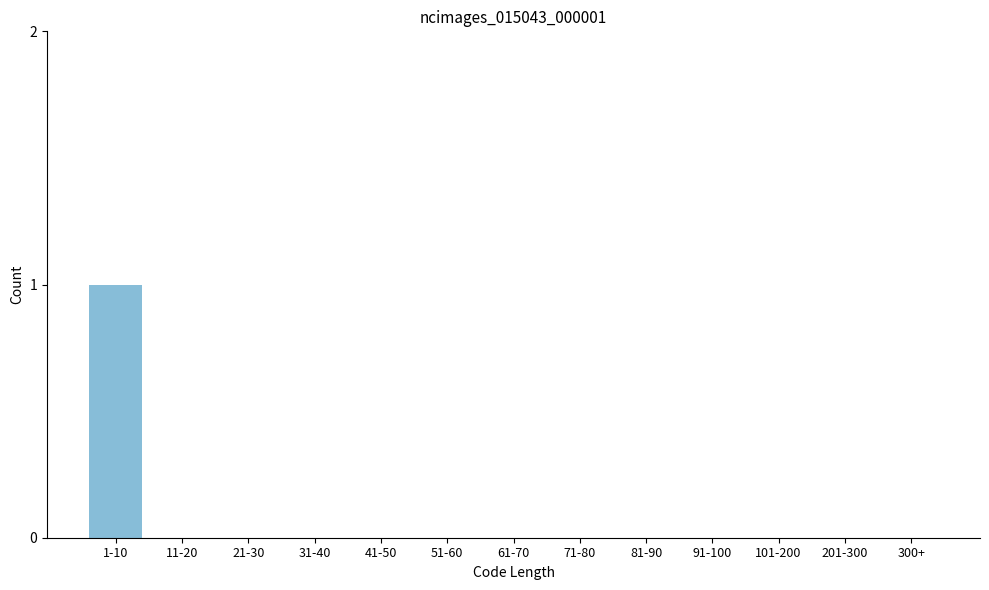

Reading right to left, extract all data points from this chart.

300+=0	201-300=0	101-200=0	91-100=0	81-90=0	71-80=0	61-70=0	51-60=0	41-50=0	31-40=0	21-30=0	11-20=0	1-10=1